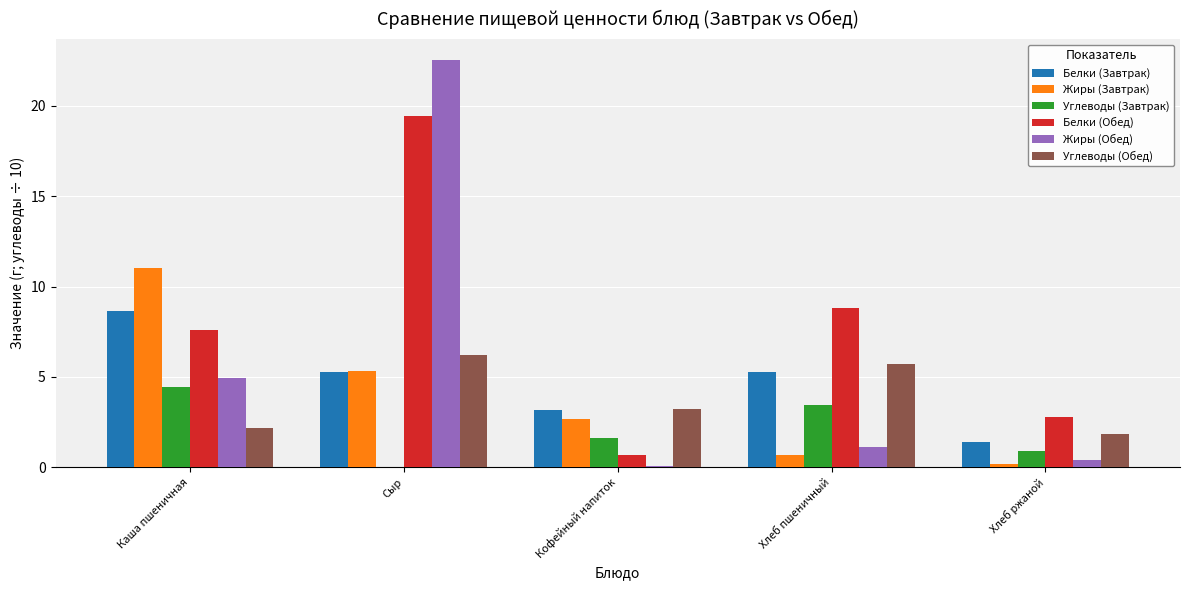

What are all the series names shown in the legend?

Белки (Завтрак), Жиры (Завтрак), Углеводы (Завтрак), Белки (Обед), Жиры (Обед), Углеводы (Обед)